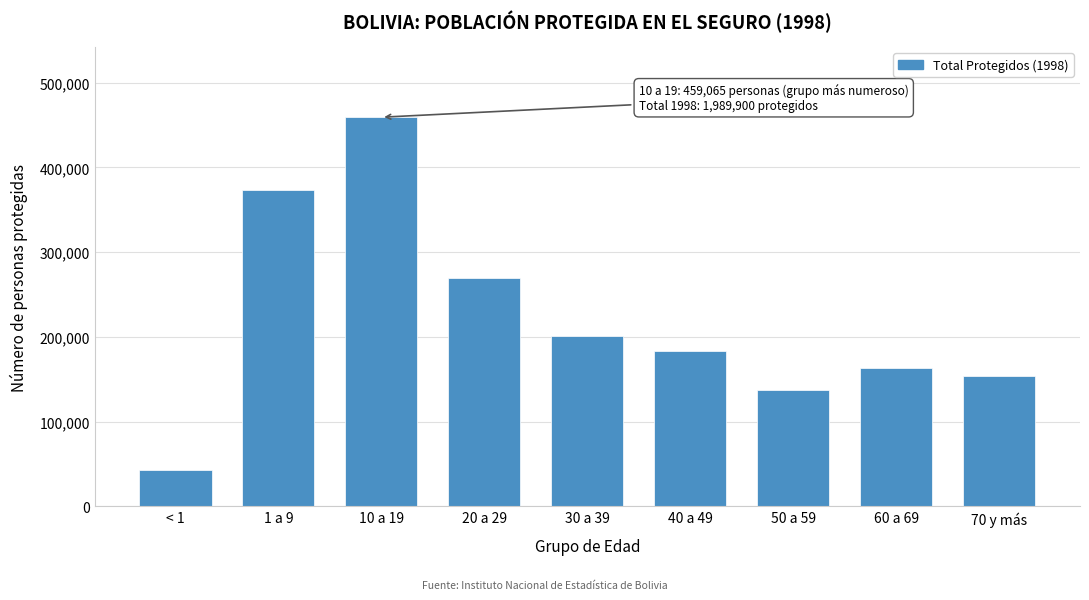

Reading left to right, transcribe all the data shown in this chart.

< 1=42553	1 a 9=372925	10 a 19=459065	20 a 29=269299	30 a 39=201257	40 a 49=183799	50 a 59=136991	60 a 69=163649	70 y más=154460